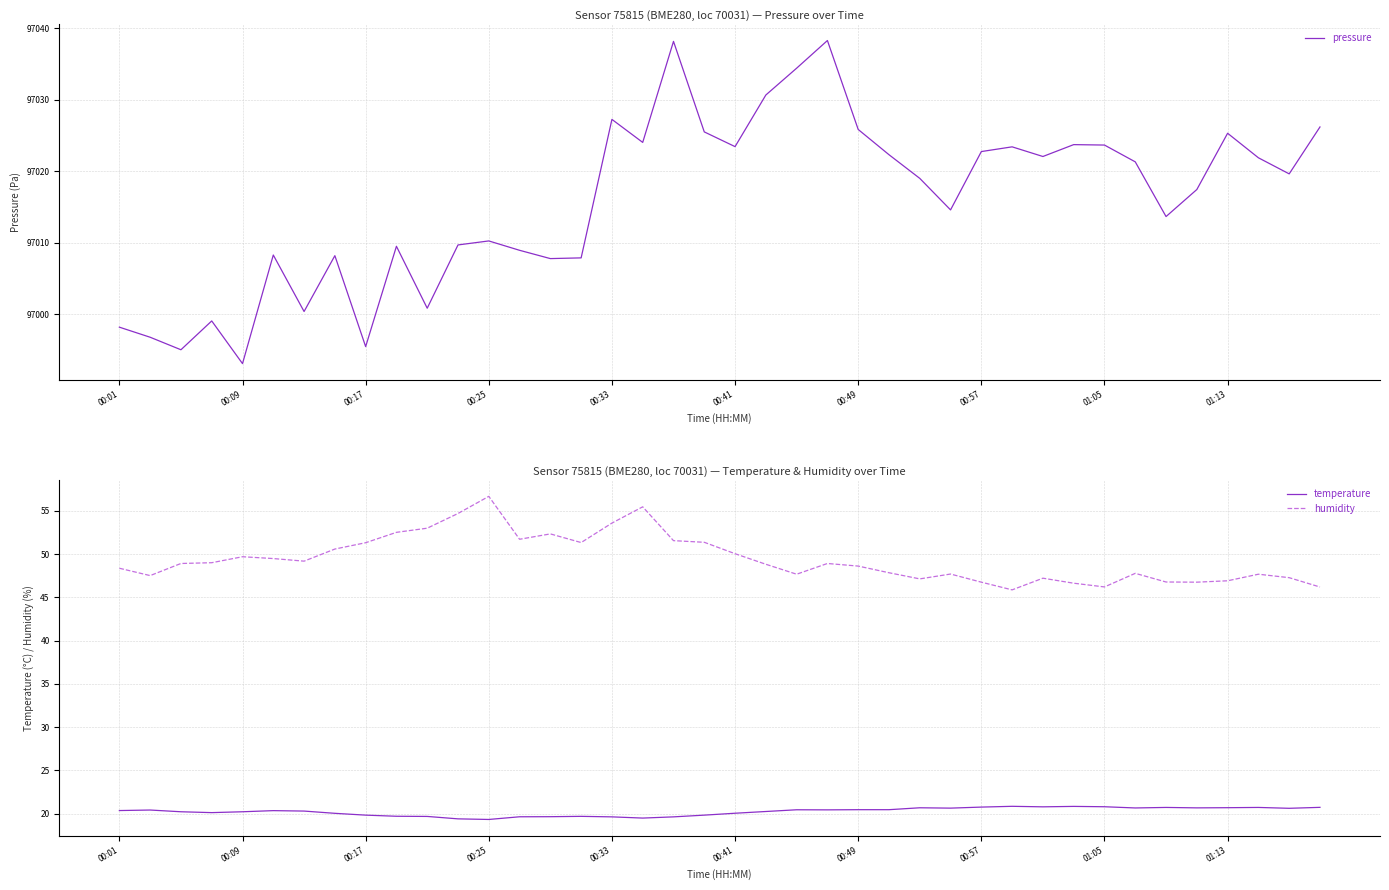

True or false: humidity and pressure intersect in this chart.

False